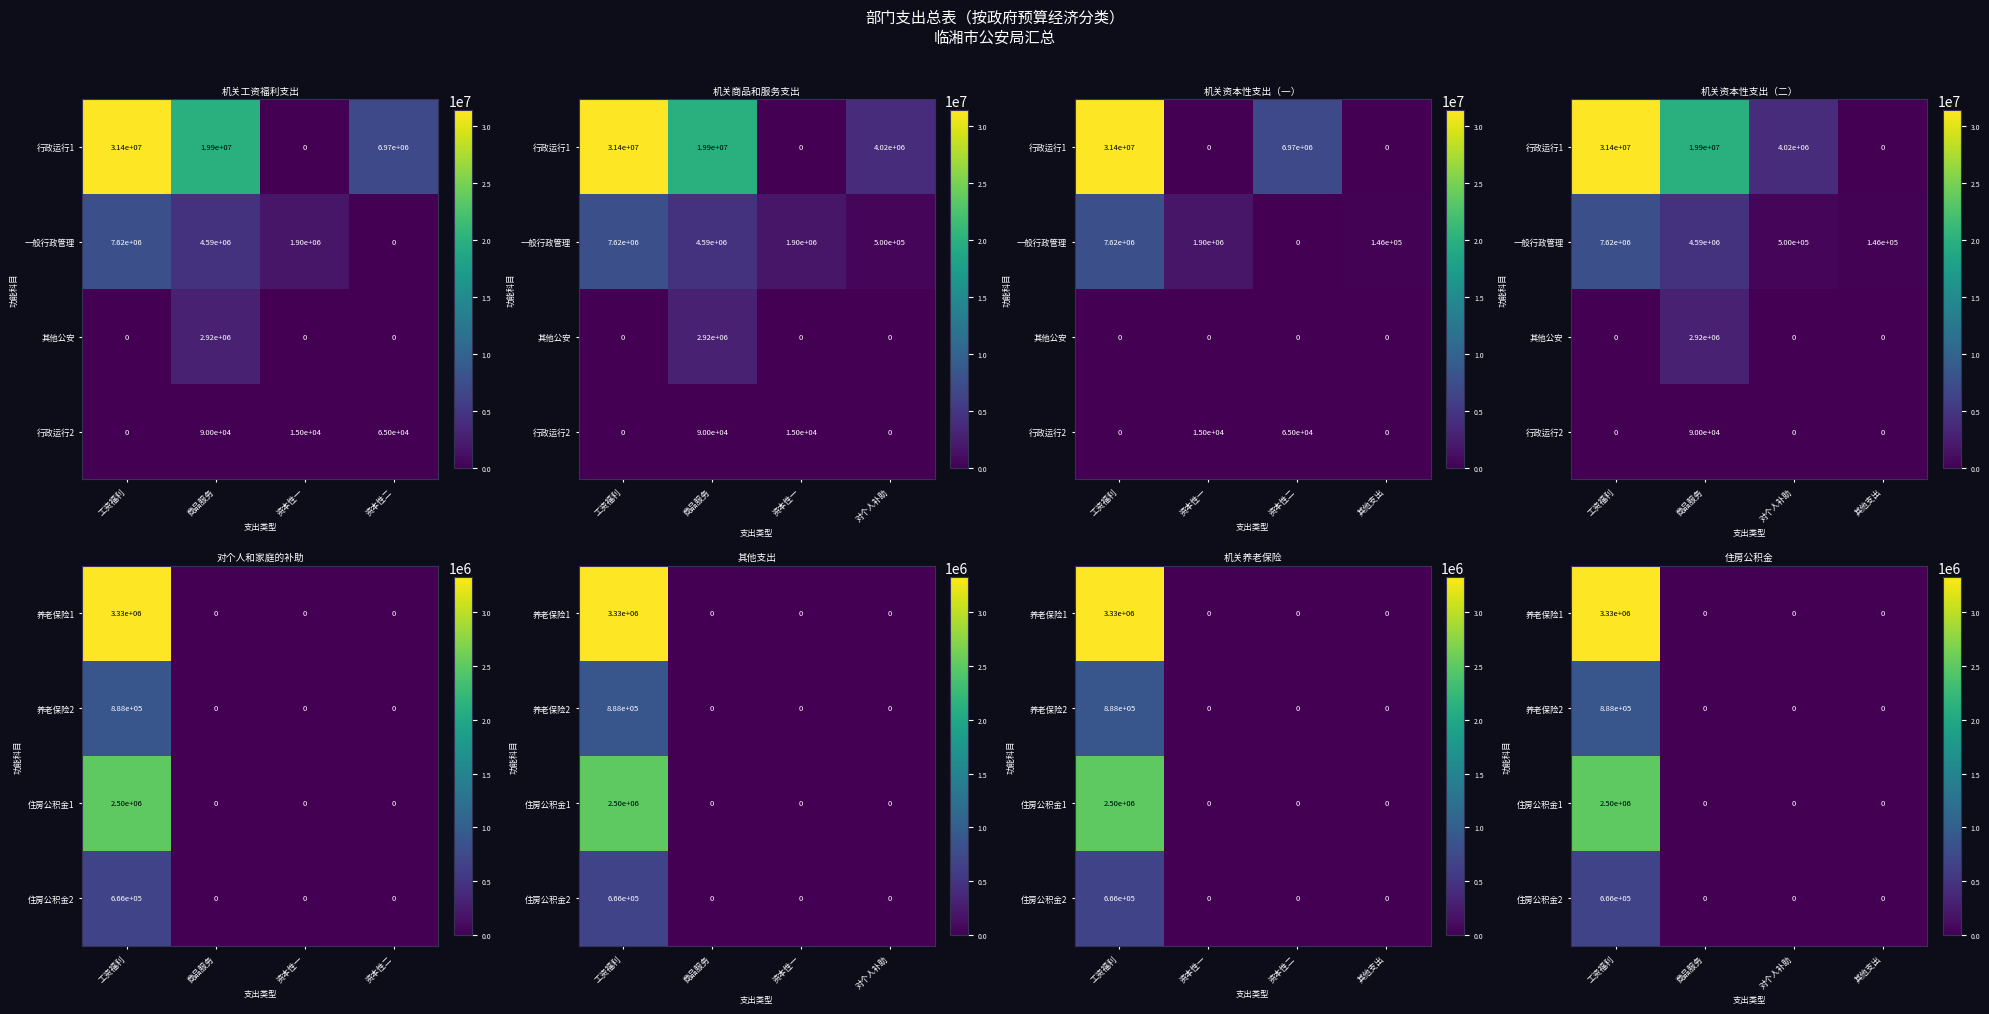

What is the difference between the maximum and minimum values in the 养老保险2 series?

888087.5